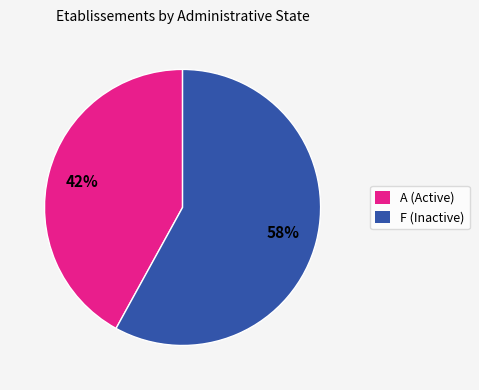

True or false: A (Active) accounts for 42% of the total.

True